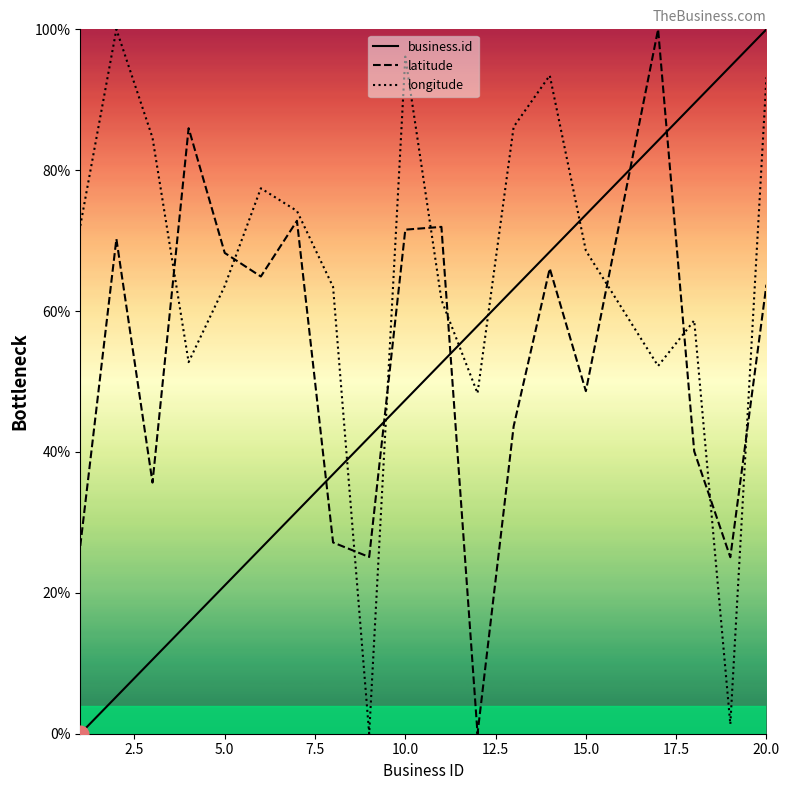

What is the difference between the highest and lowest values at 10.0?

48.8